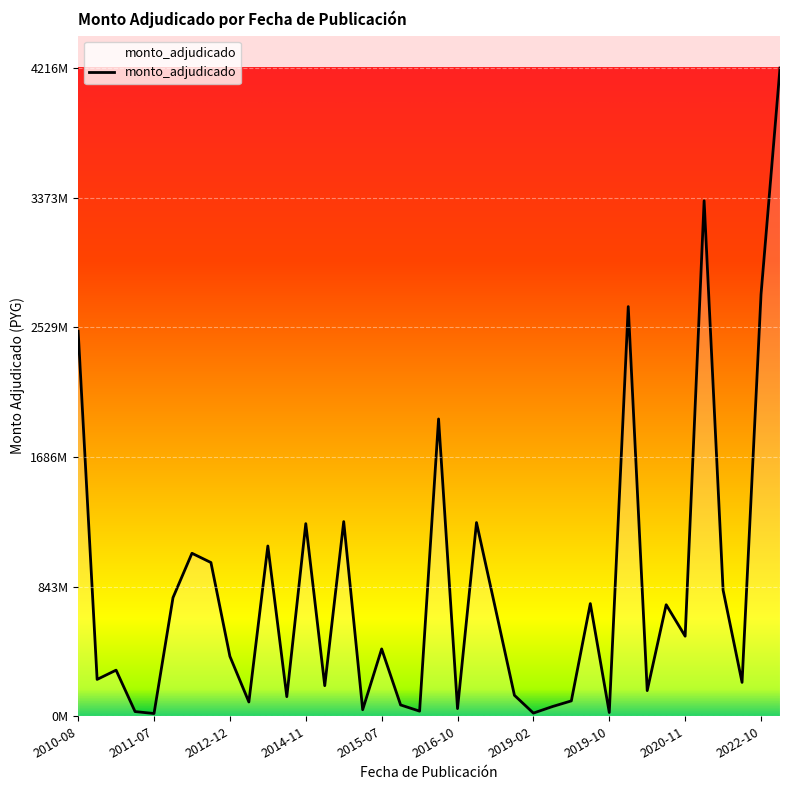

At which category does the chart reach its minimum across all series?

2011-07